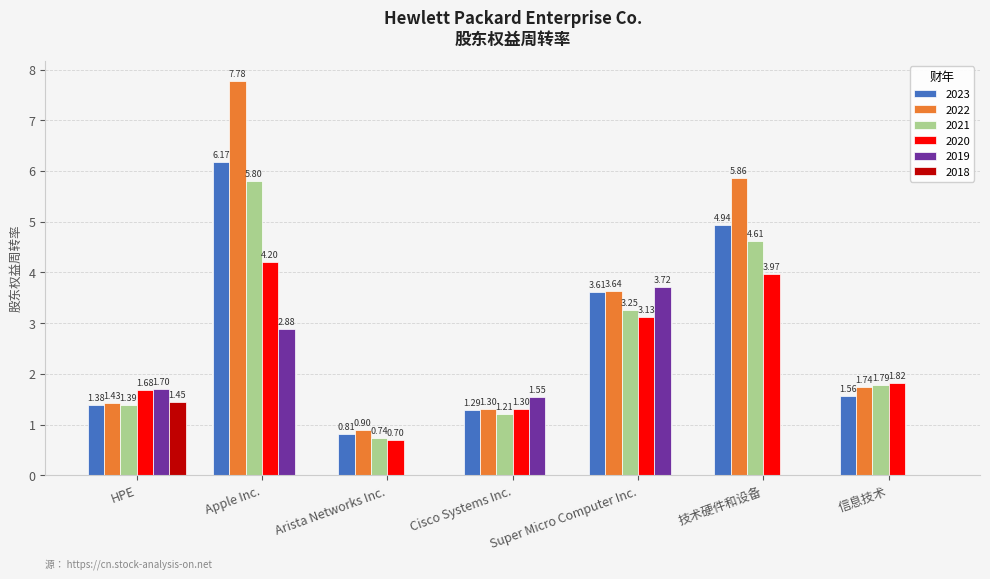

Are the bars grouped side by side (vs. stacked)?

Yes